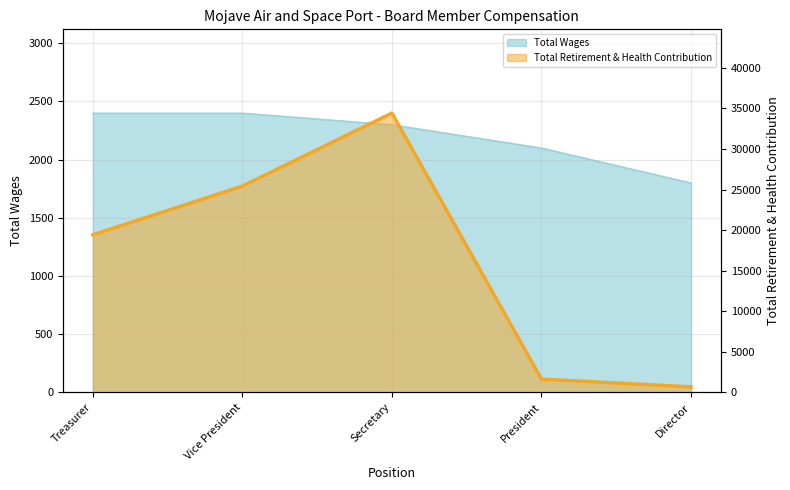

Reading left to right, what are all the values shown in this chart?

19423	25422	34426	1626	677